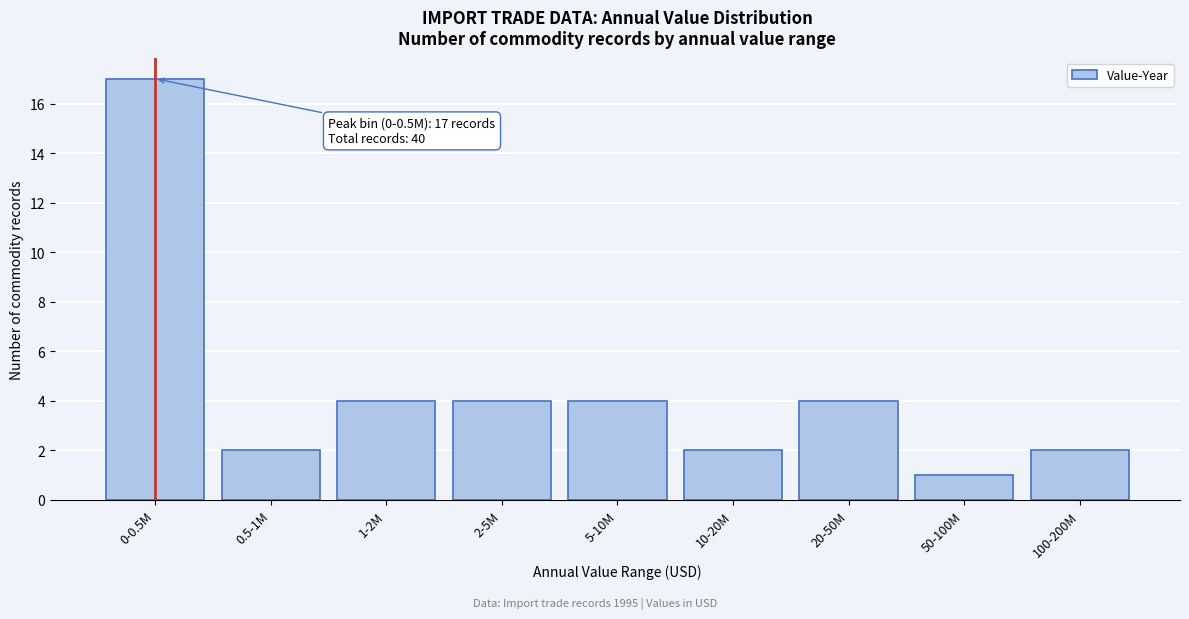

Reading right to left, extract all data points from this chart.

2	1	4	2	4	4	4	2	17